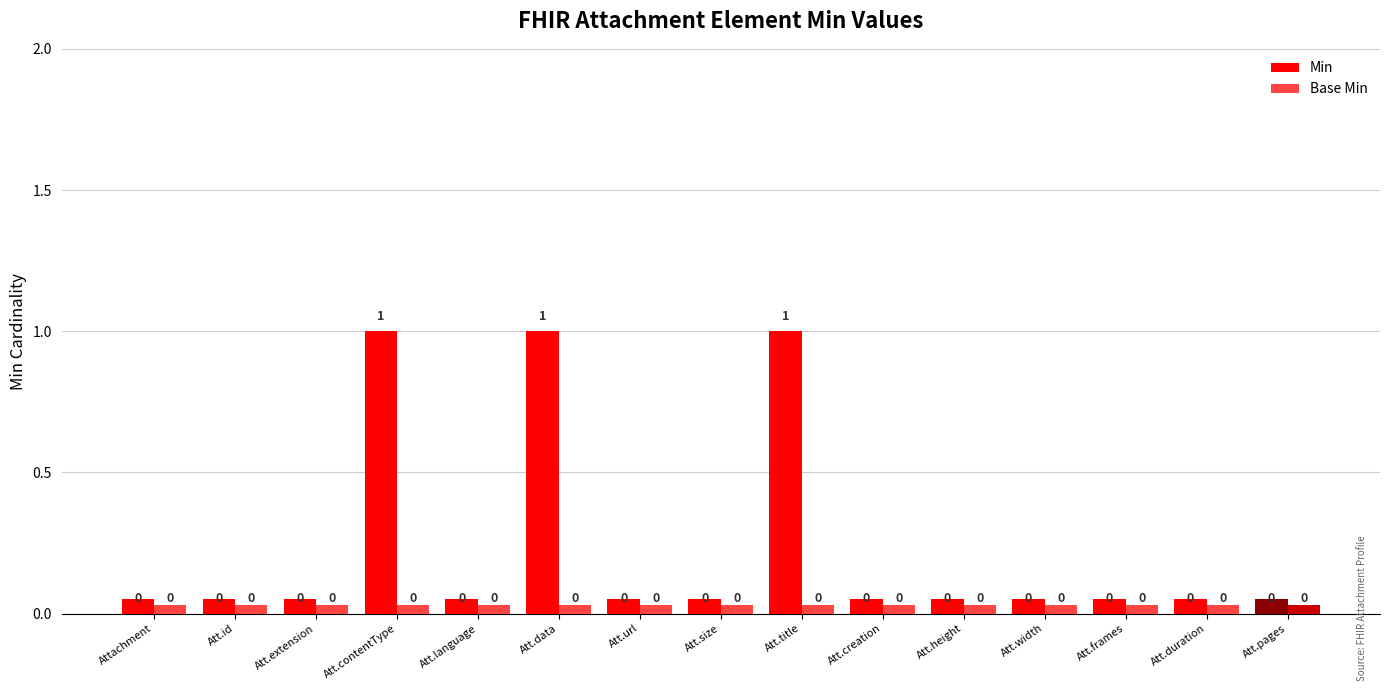

Which series has the largest total across all categories?

Min